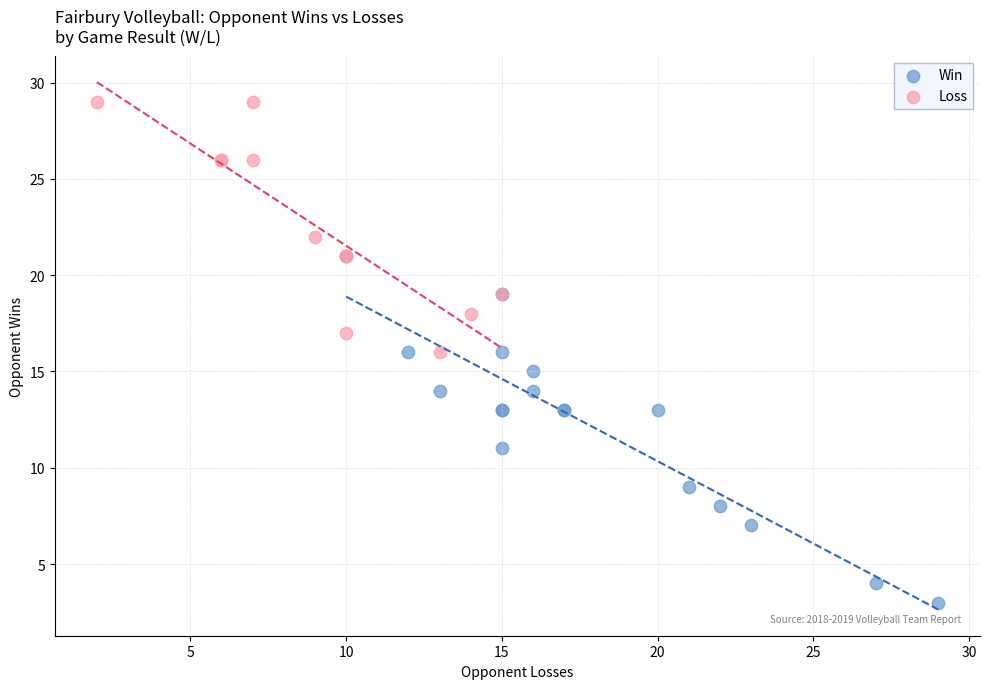

Which series reaches the minimum Y coordinate?

Win